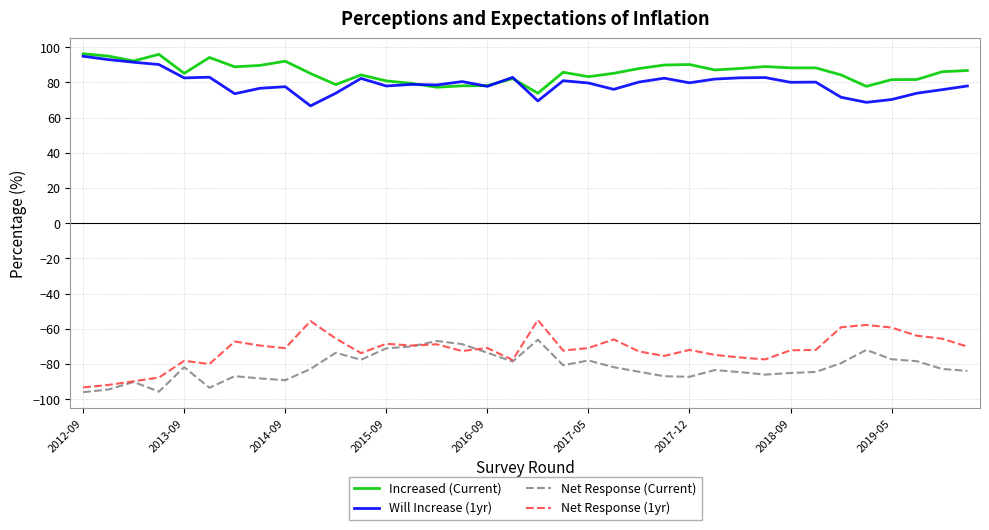

True or false: Increased (Current) and Net Response (Current) cross at least once.

False